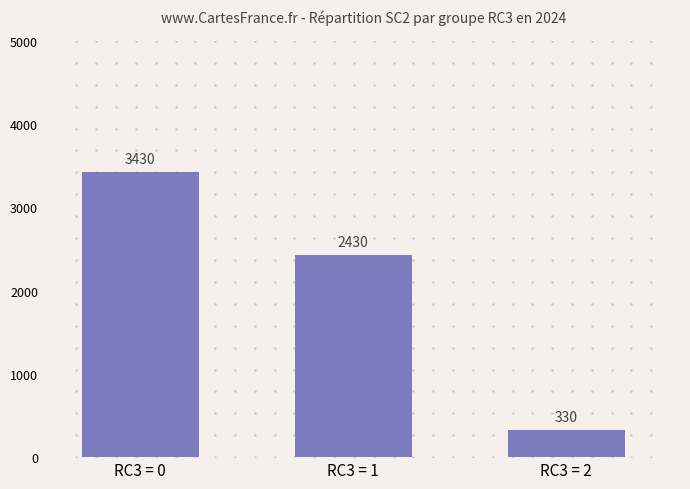

What is the sum of all values?

6190